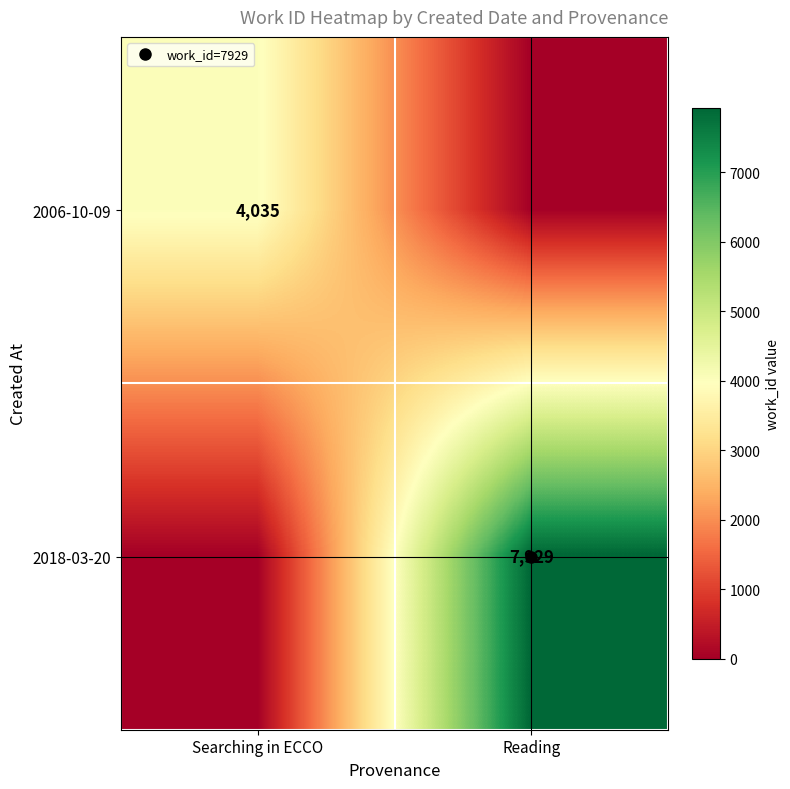

List the labels in order of 2006-10-09 value, smallest first.

Reading, Searching in ECCO